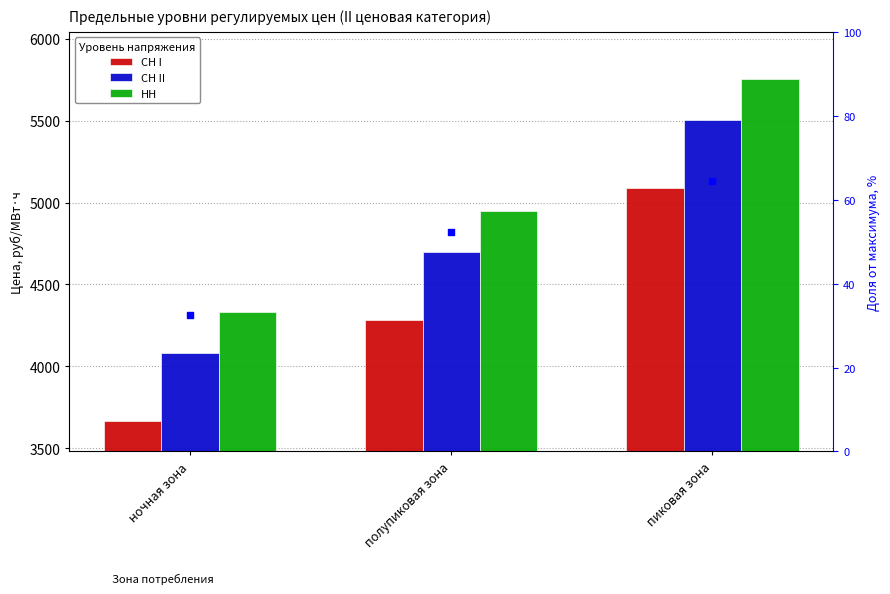

Which series contains the lowest Y value?

СН I